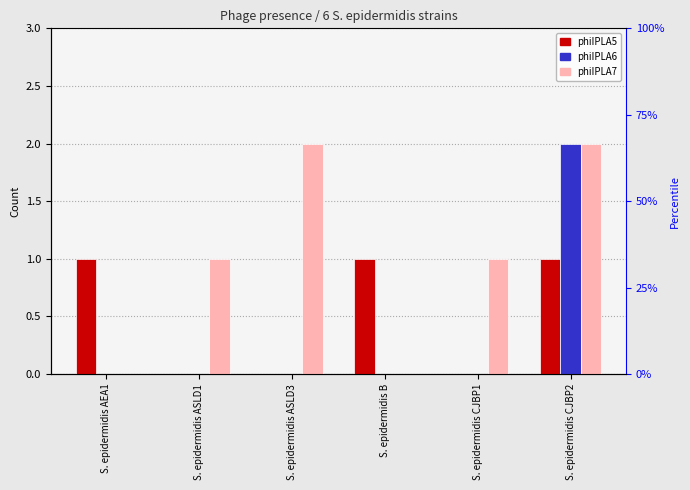

At which category is the sum across all series the highest?

S. epidermidis CJBP2